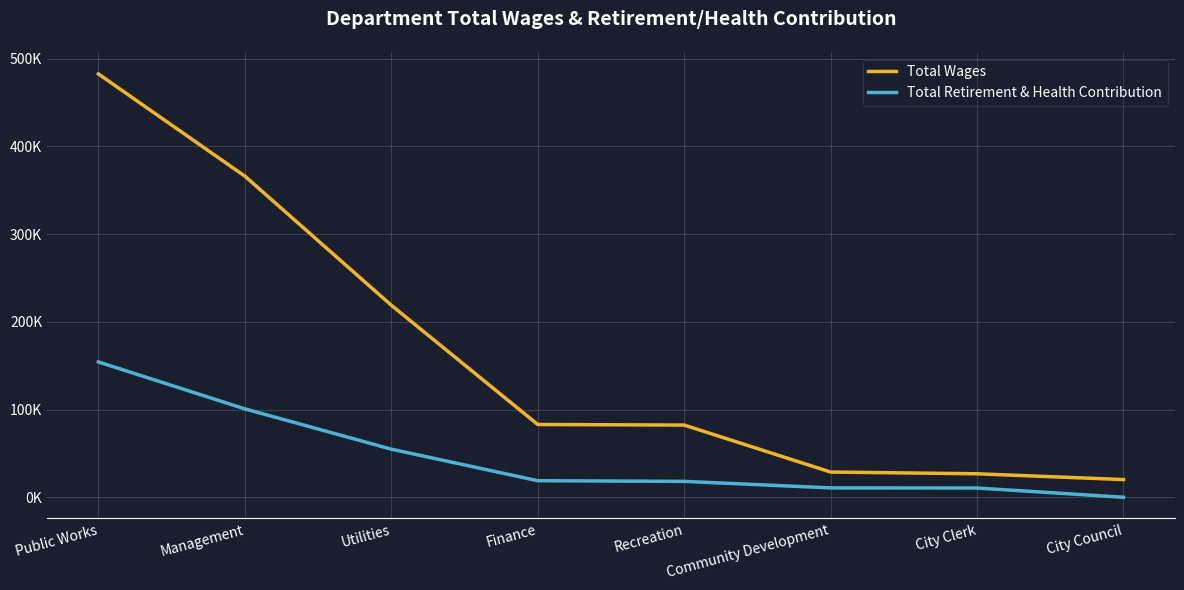

Which category has the lowest value across all series?

City Council